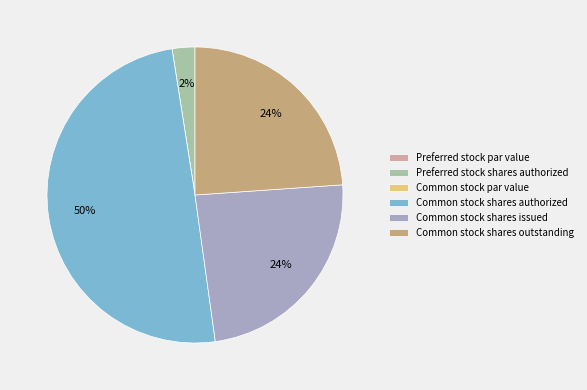

Which category has the biggest portion of the pie?

Common stock shares authorized